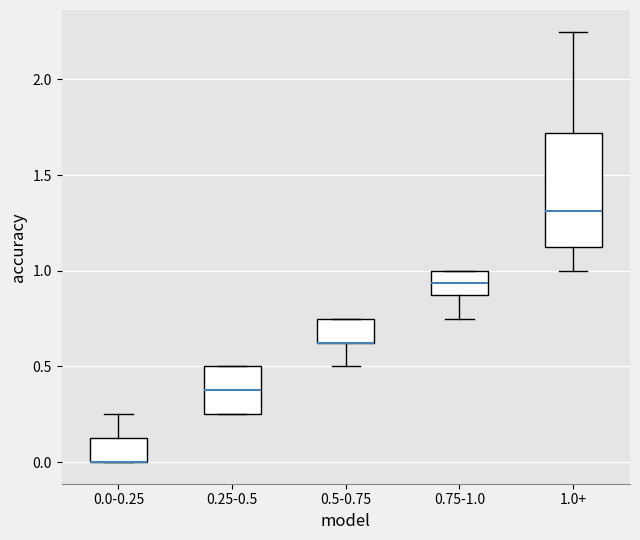

Reading left to right, transcribe this box plot: for each box, give where its median line is, the range the box spans, and where its two whiskers end, as read against the y-axis. The values are not printed on the chart, so give them approximately, as read against the axis.

0.0-0.25: median 0.00 (drawn on the box's lower edge), box 0.00 to 0.15, whiskers 0.00 to 0.25
0.25-0.5: median 0.40, box 0.25 to 0.50, whiskers 0.25 to 0.50
0.5-0.75: median 0.65 (drawn on the box's lower edge), box 0.65 to 0.75, whiskers 0.50 to 0.75
0.75-1.0: median 0.95, box 0.90 to 1.00, whiskers 0.75 to 1.00
1.0+: median 1.30, box 1.15 to 1.70, whiskers 1.00 to 2.25